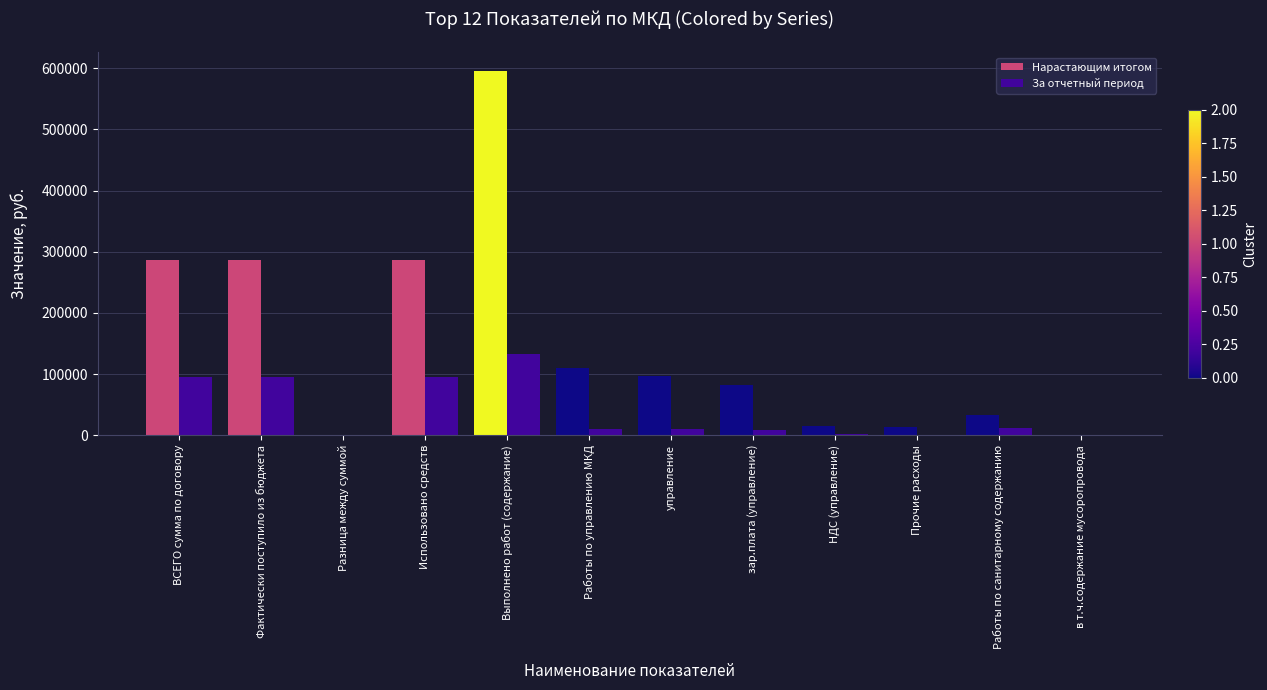

At which label does За отчетный период reach its peak?

Выполнено работ (содержание)